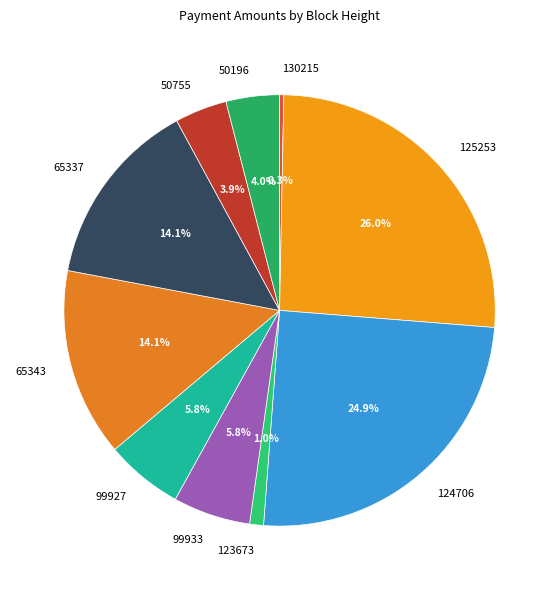

Count the number of slices in the pie.

10